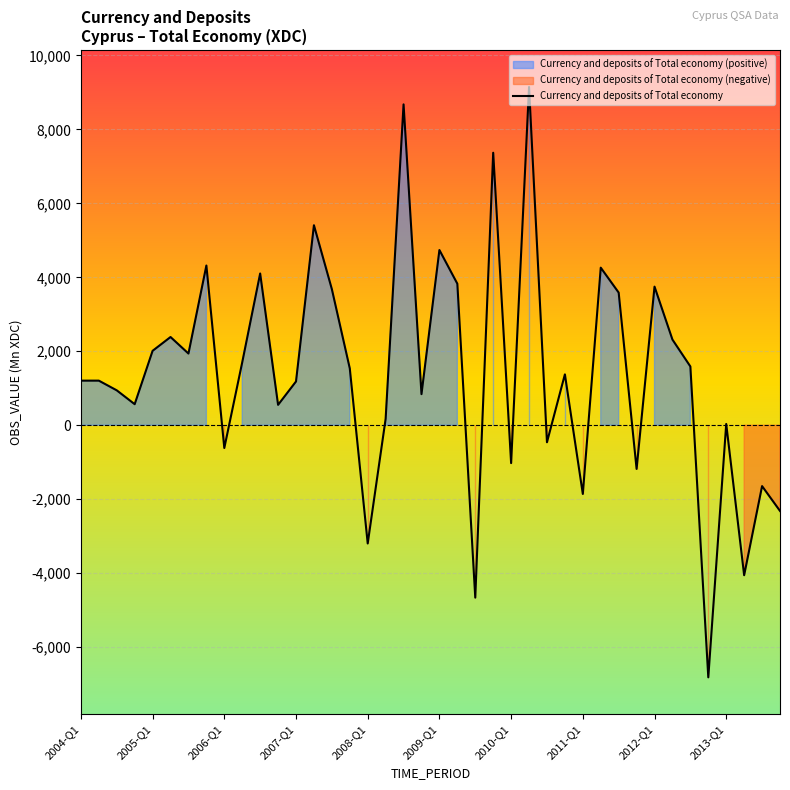

What is the smallest value displayed?

-6816.6